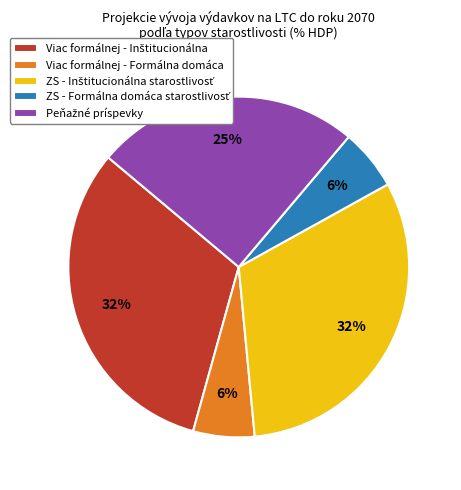

To the nearest percent, what percentage of the pie is Viac formálnej - Formálna domáca?

6%